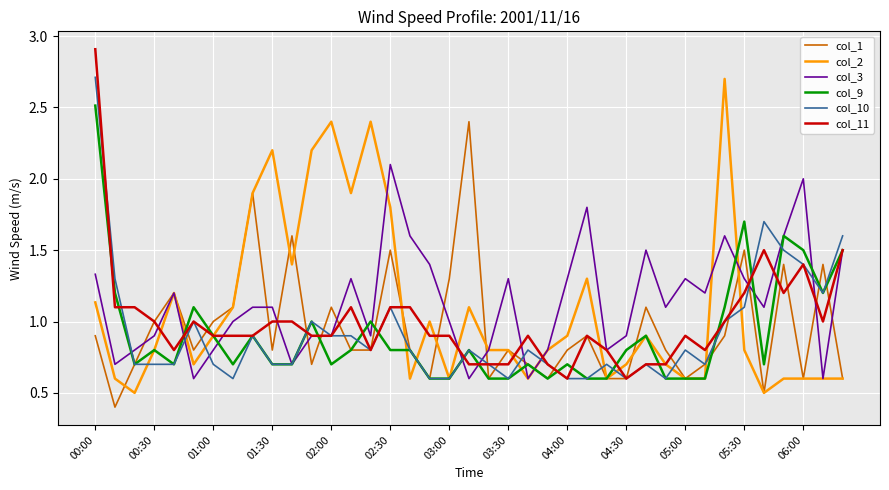

What is the minimum value for col_9?

0.6